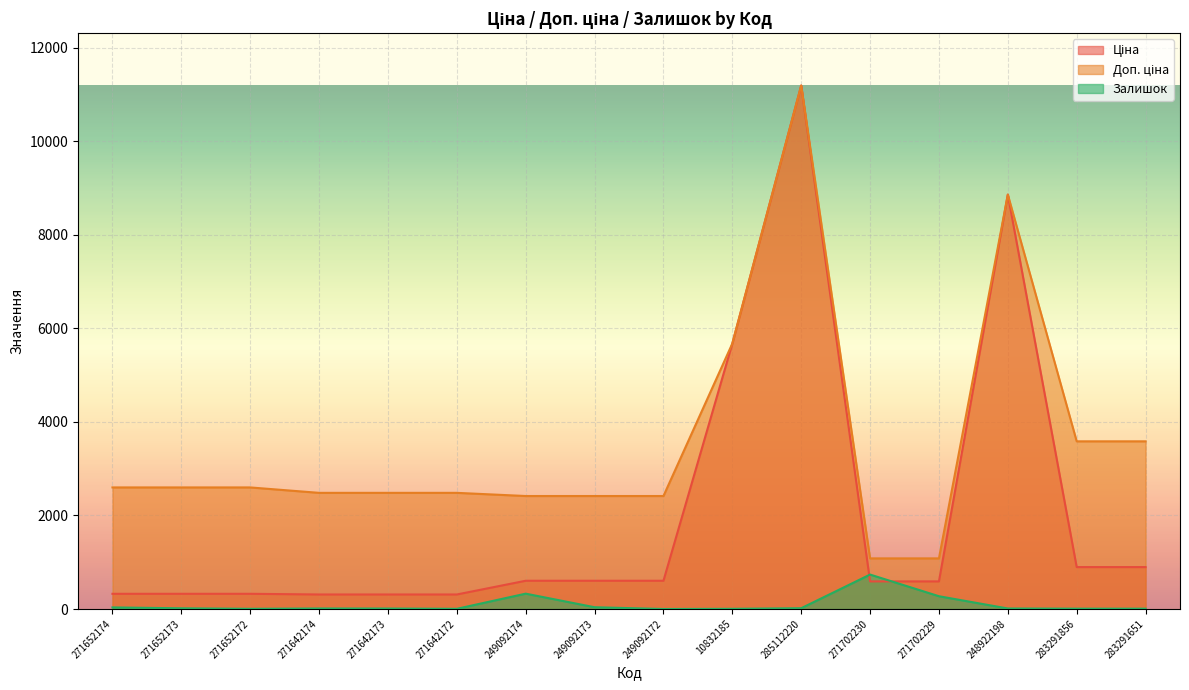

How many lines are shown in the chart?

3